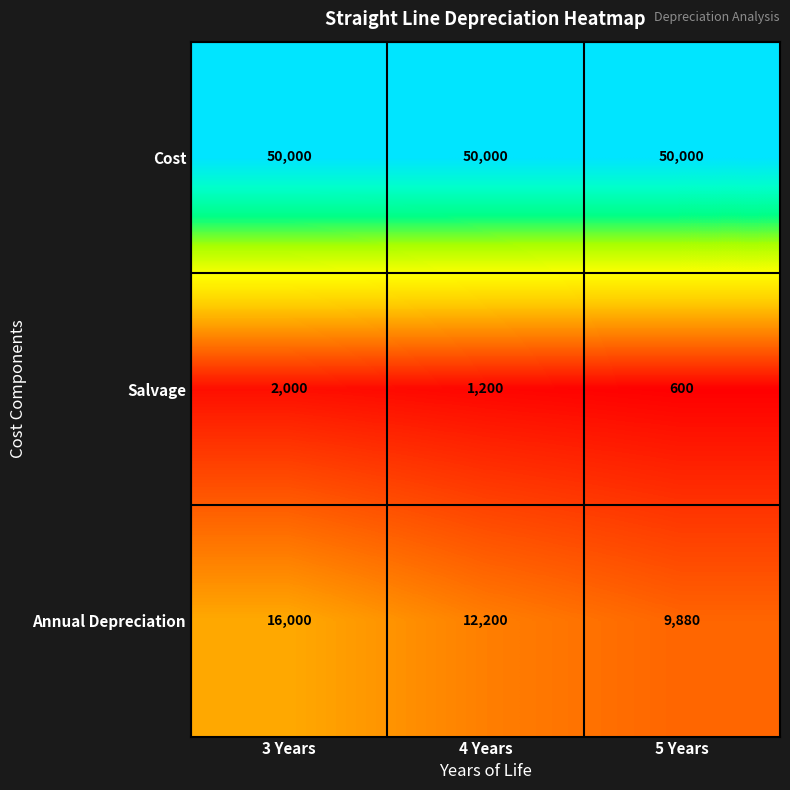

Where does the Salvage series first go above 1200?

3 Years